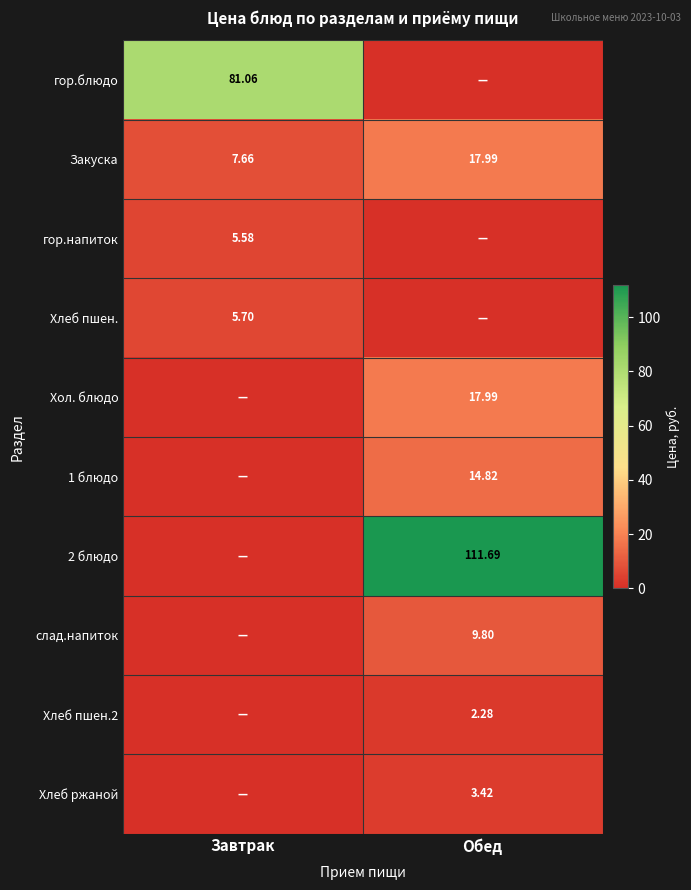

Is the value of Хлеб пшен.2 at Обед greater than the value of 1 блюдо at Обед?

No